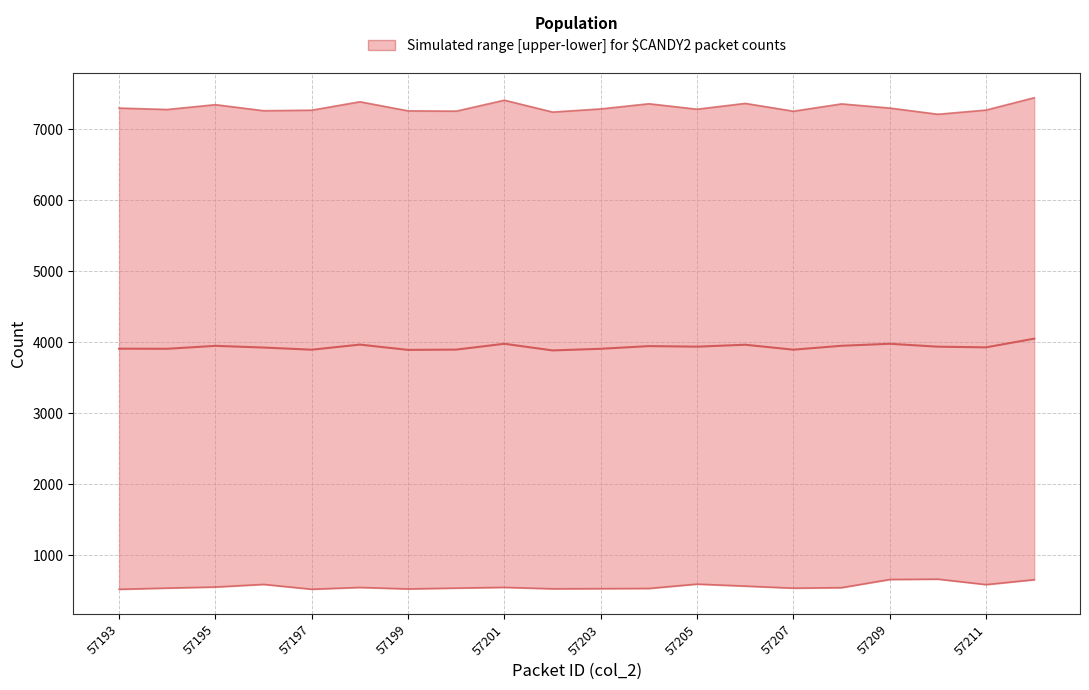

What is the average value of the upper series?

7308